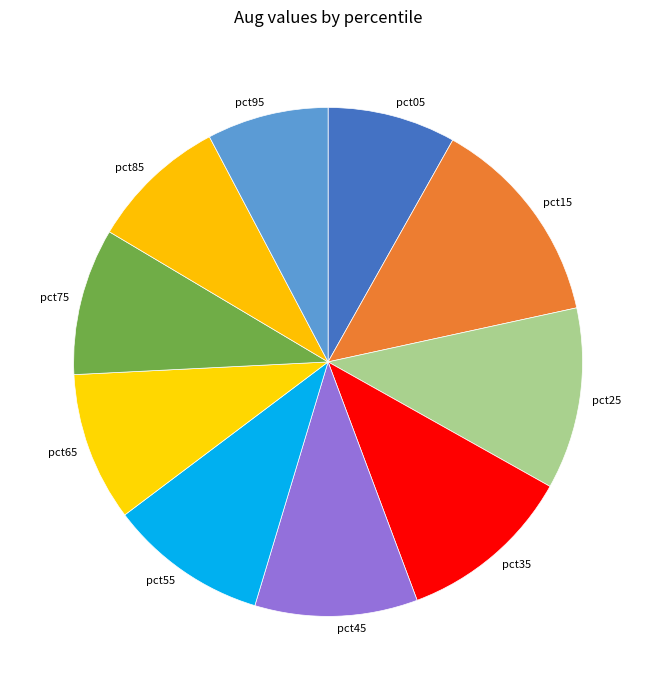

Which slice is the largest?

pct15